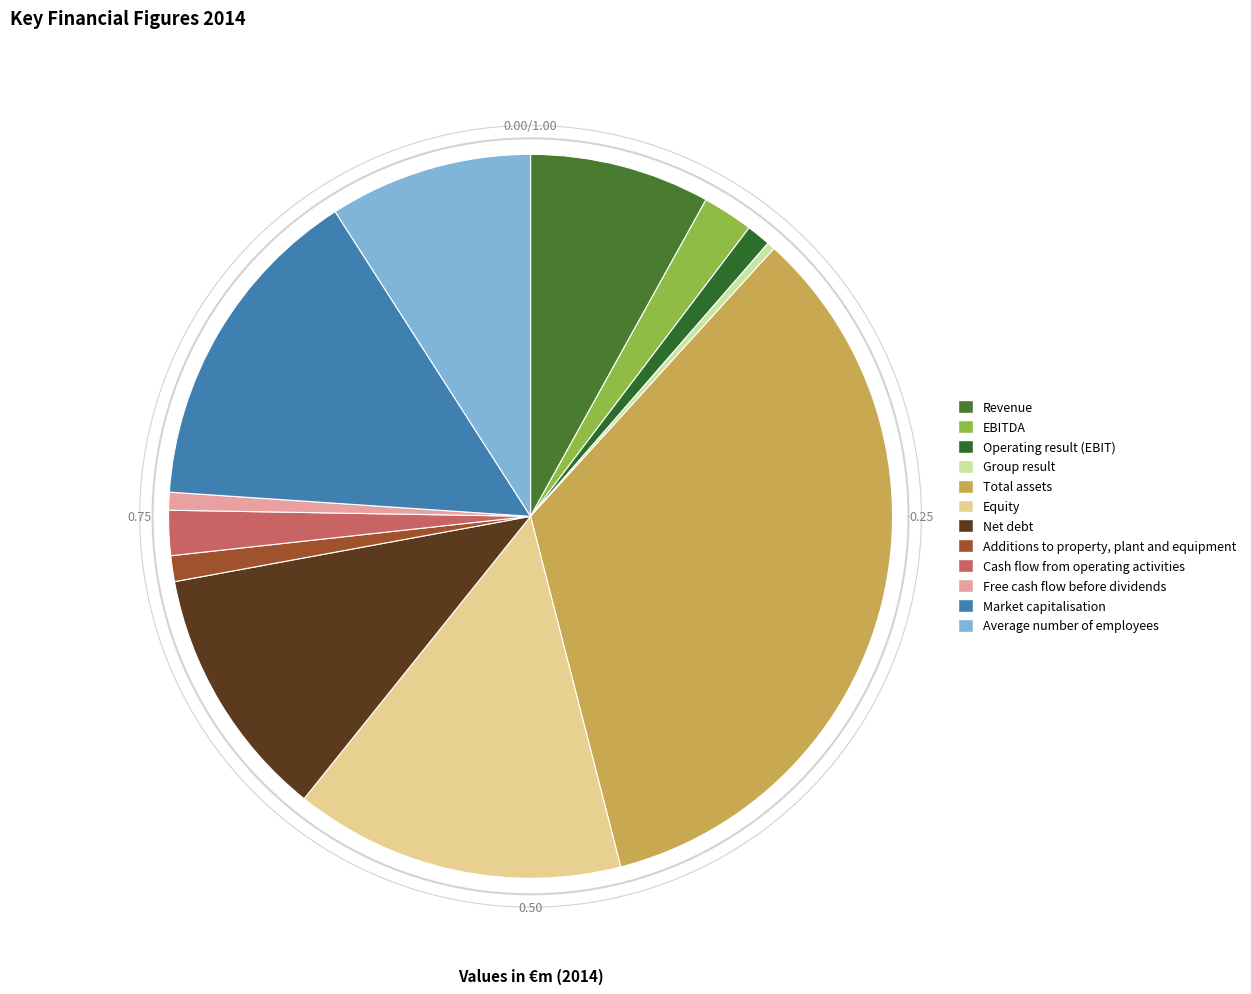

Does any single category account for the majority?

No